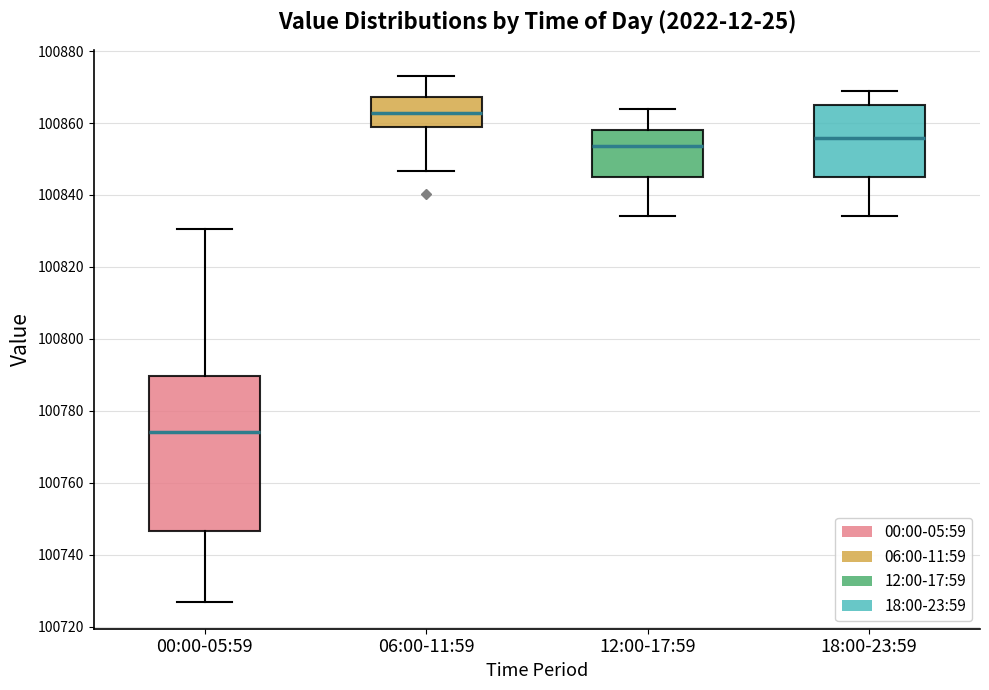

Which box has the lowest median line?

00:00-05:59